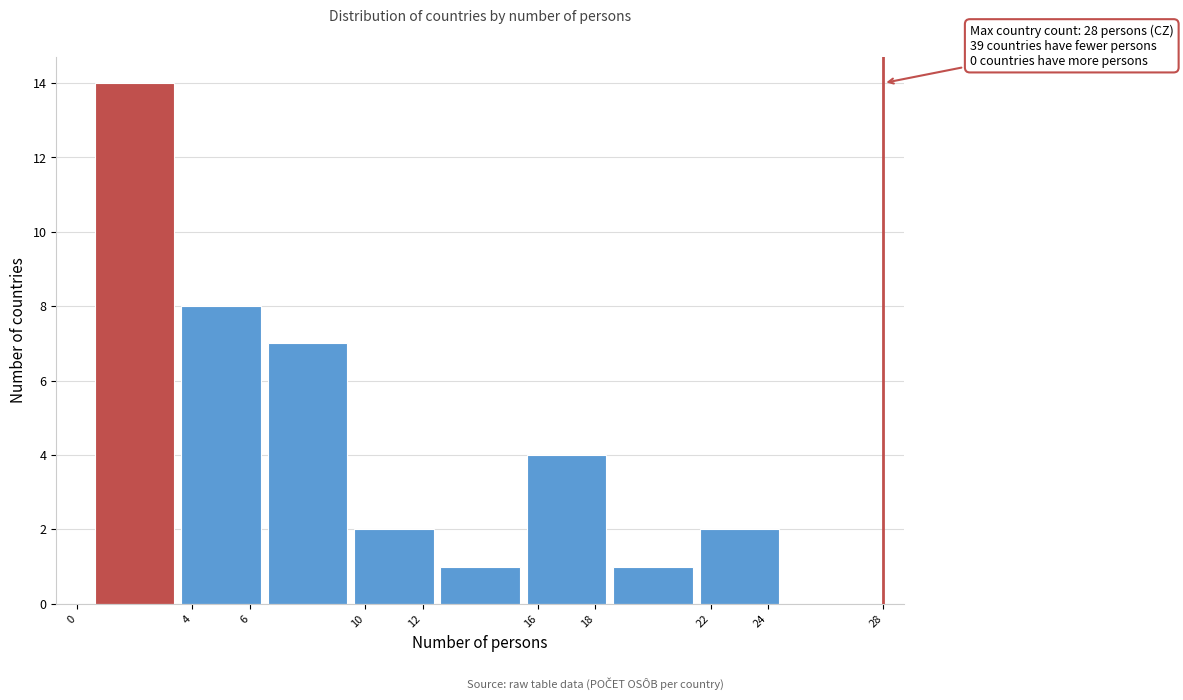

Over which range of the x-axis is the bar tallest?

0.5 to 3.5